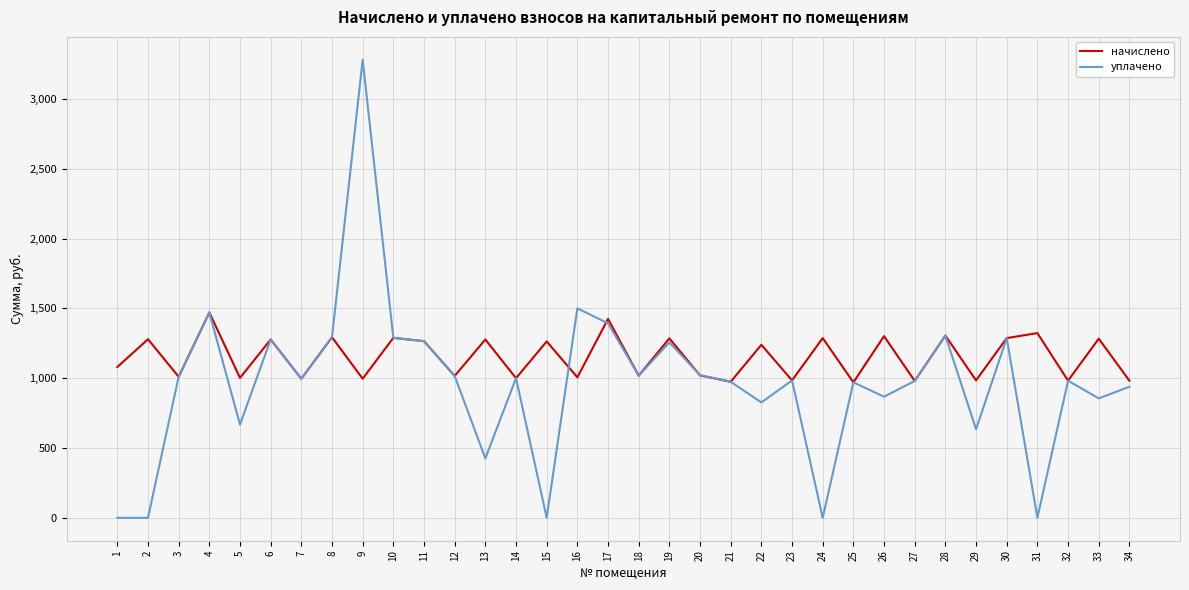

What is the greatest value displayed?

3279.7